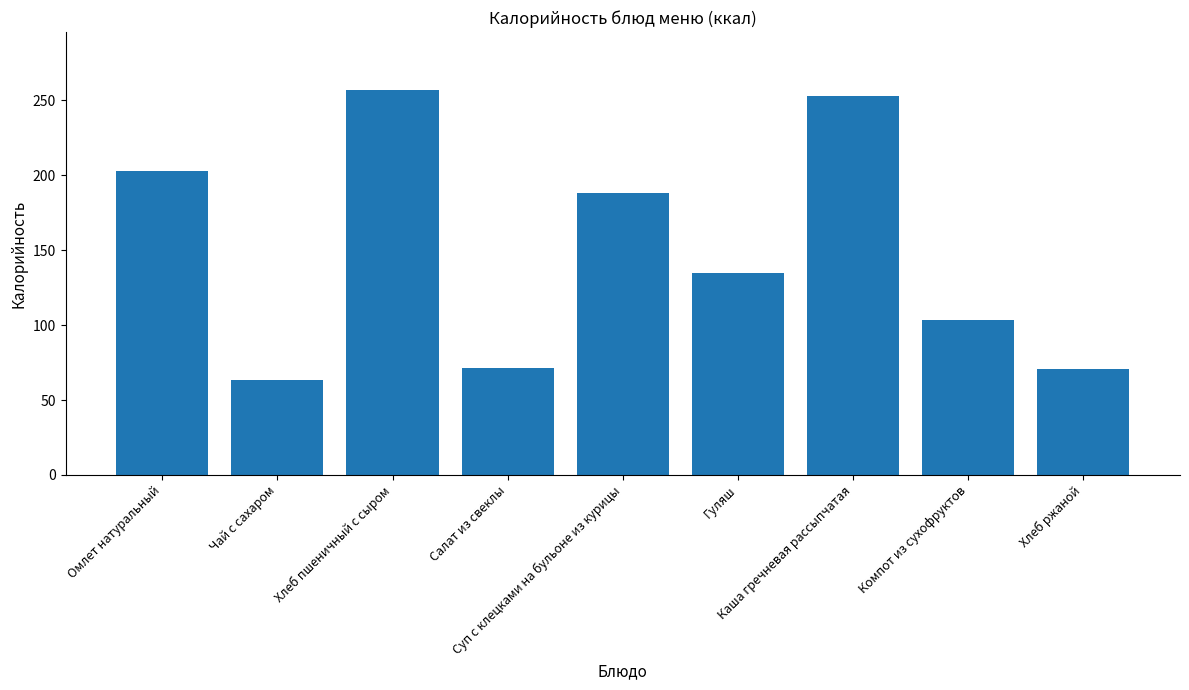

What is the minimum value shown in the chart?

63.3